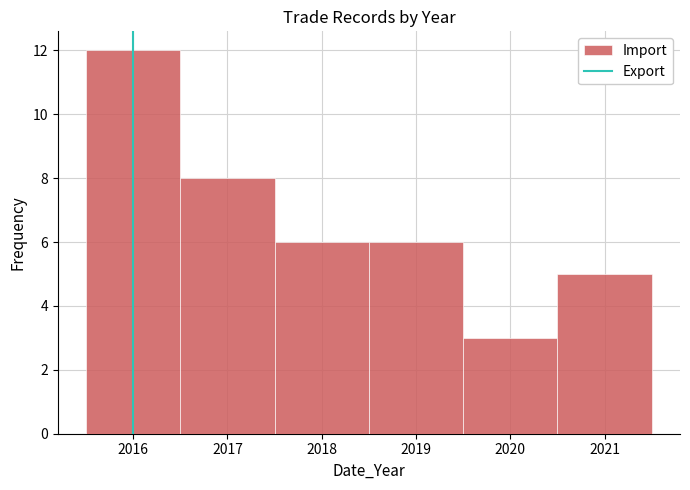

Reading left to right, transcribe this chart: for each bar, give the range it covers on the x-axis and its height. The values are not printed on the chart, so give them approximately, as read against the axis.

2015.5 to 2016.5: 12
2016.5 to 2017.5: 8
2017.5 to 2018.5: 6
2018.5 to 2019.5: 6
2019.5 to 2020.5: 3
2020.5 to 2021.5: 5